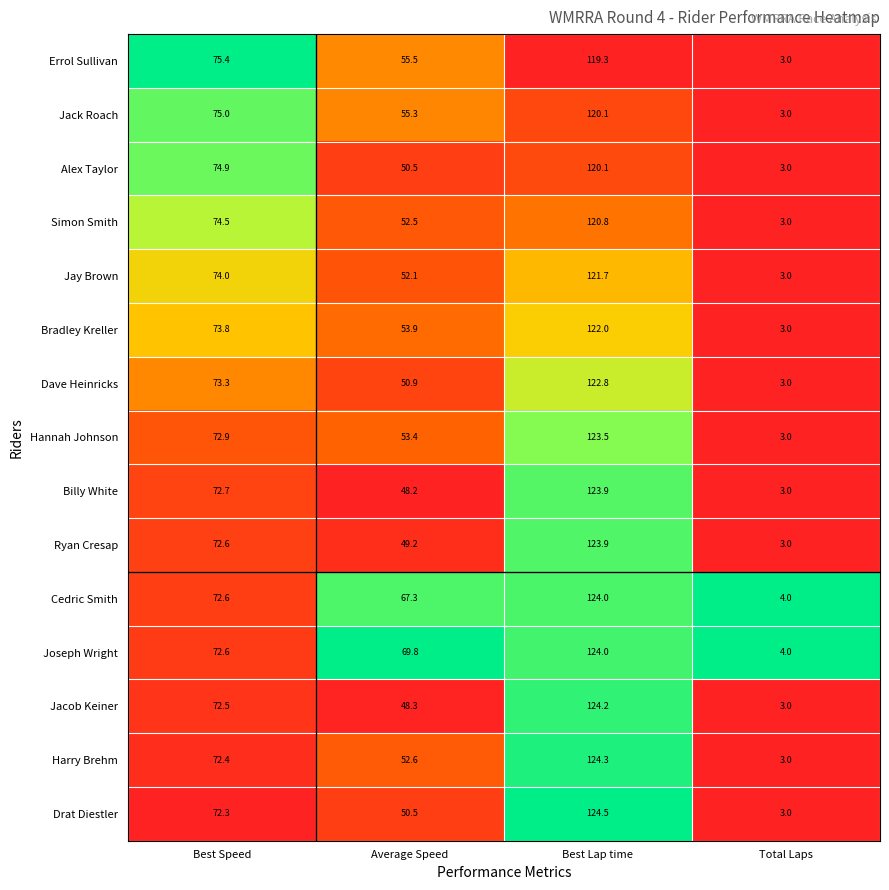

Where is Dave Heinricks nearest to the value 62?

Average Speed